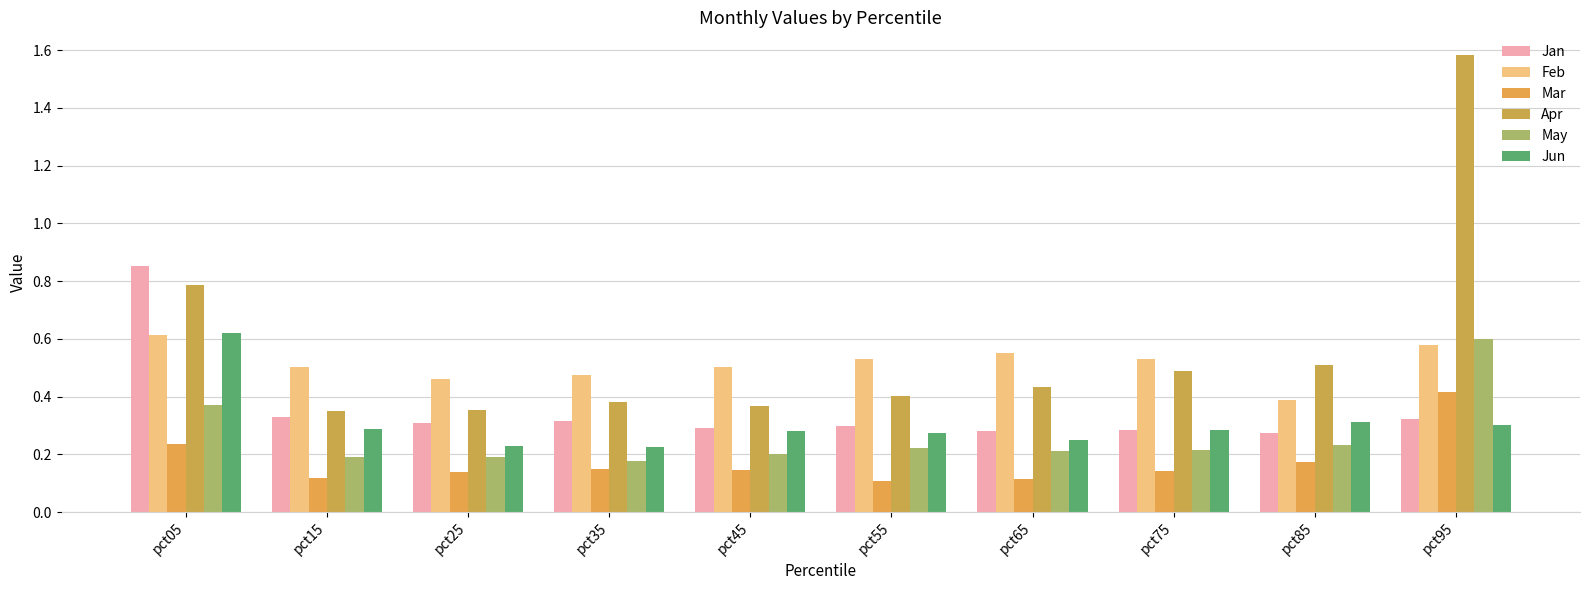

What are all the series names shown in the legend?

Jan, Feb, Mar, Apr, May, Jun